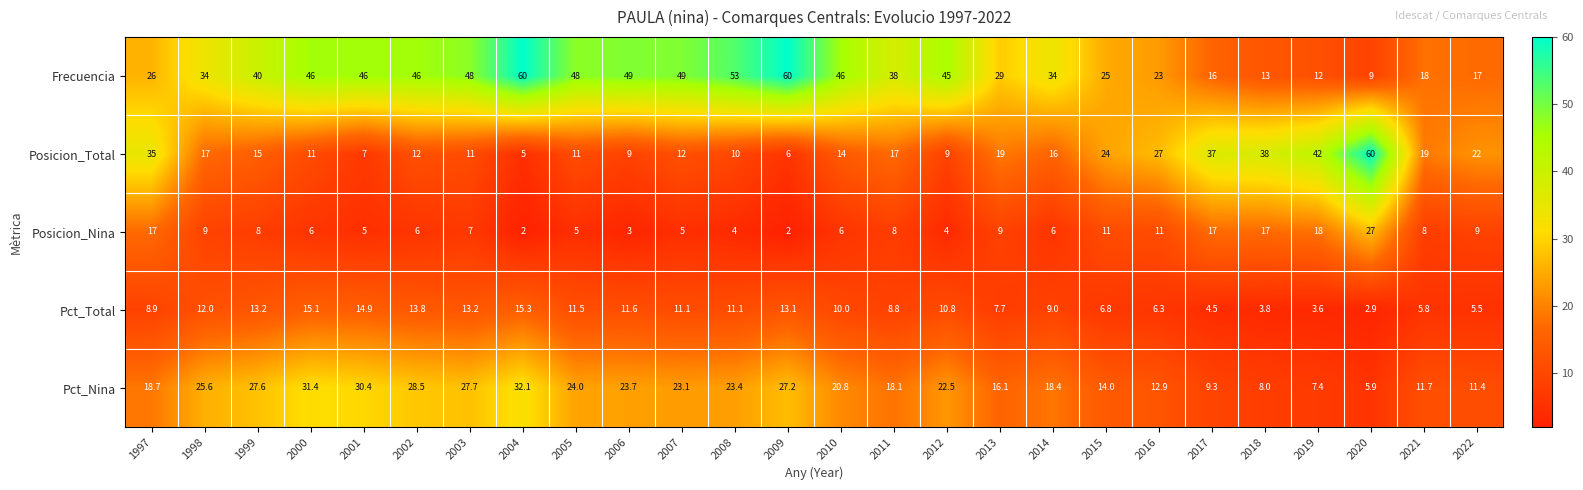

How many distinct data groups are displayed?

5